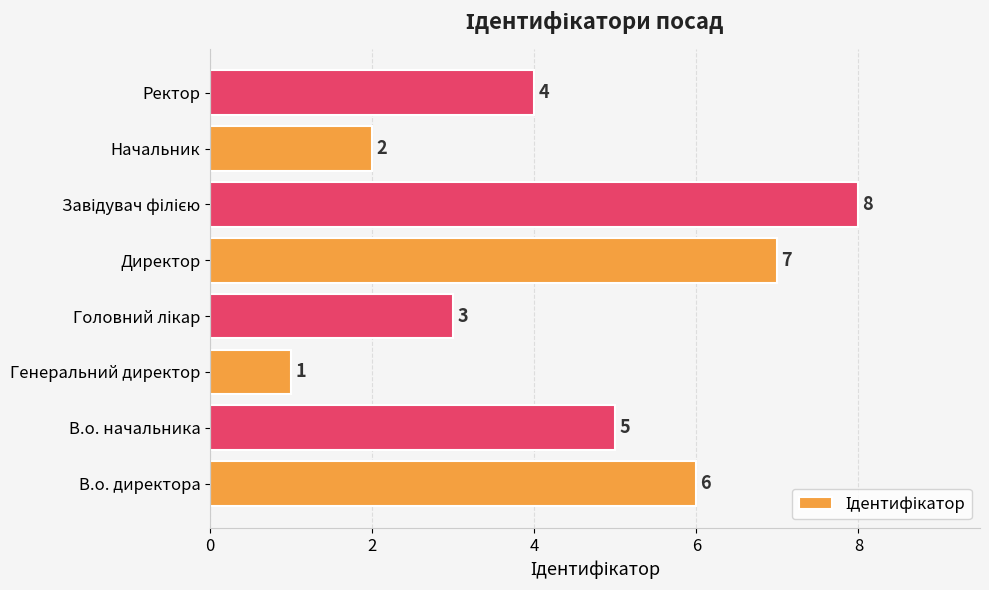

Reading top to bottom, list all the values displayed in this chart.

4	2	8	7	3	1	5	6